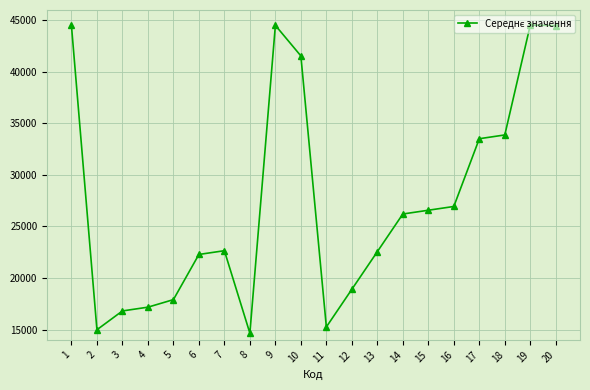

Is it true that the value at 16 is 26938?

True